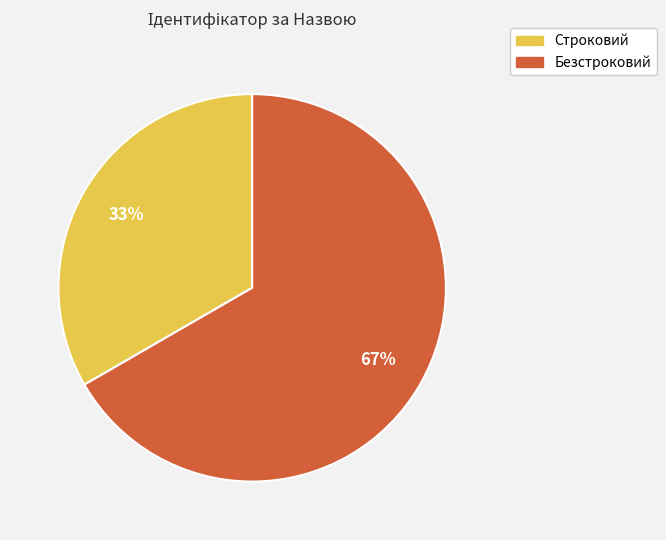

What is the smallest slice in the pie chart?

Строковий